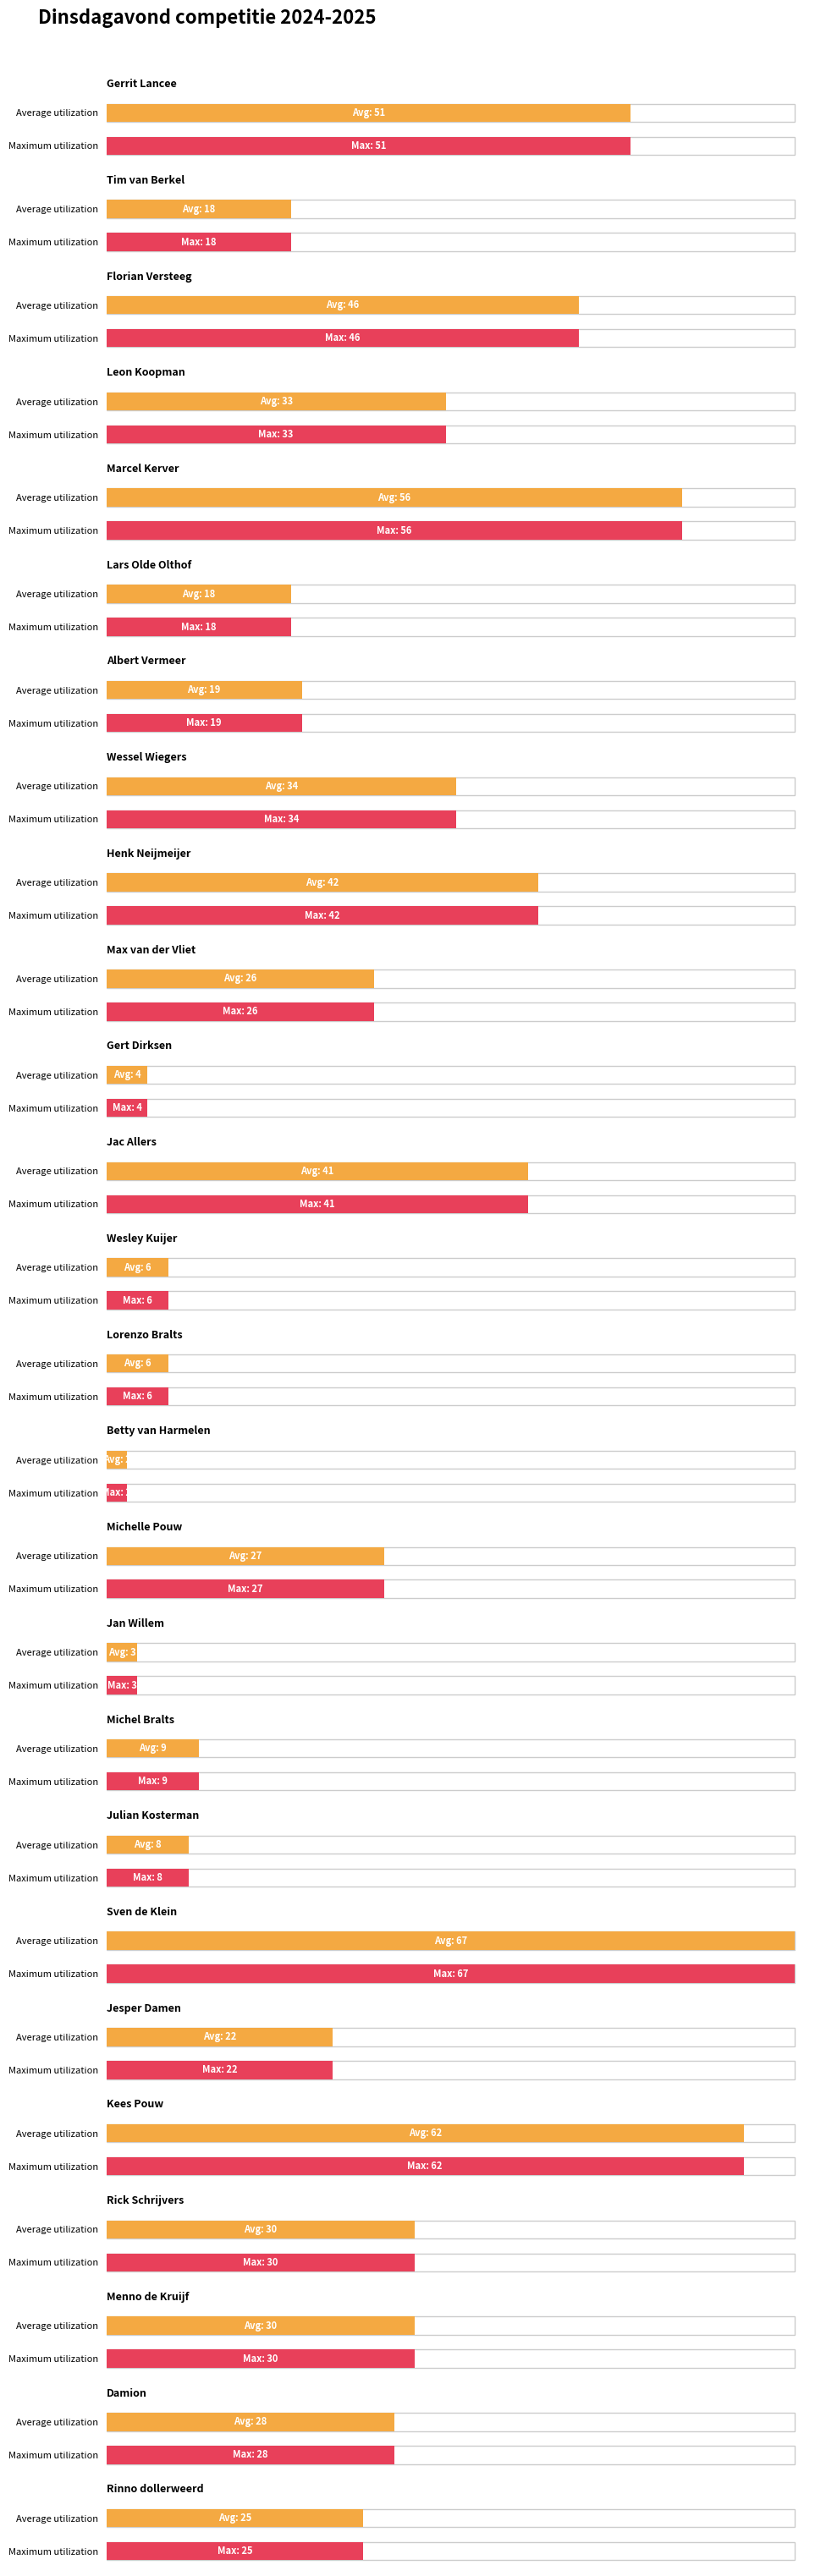

Which series has the largest total across all categories?

Average utilization